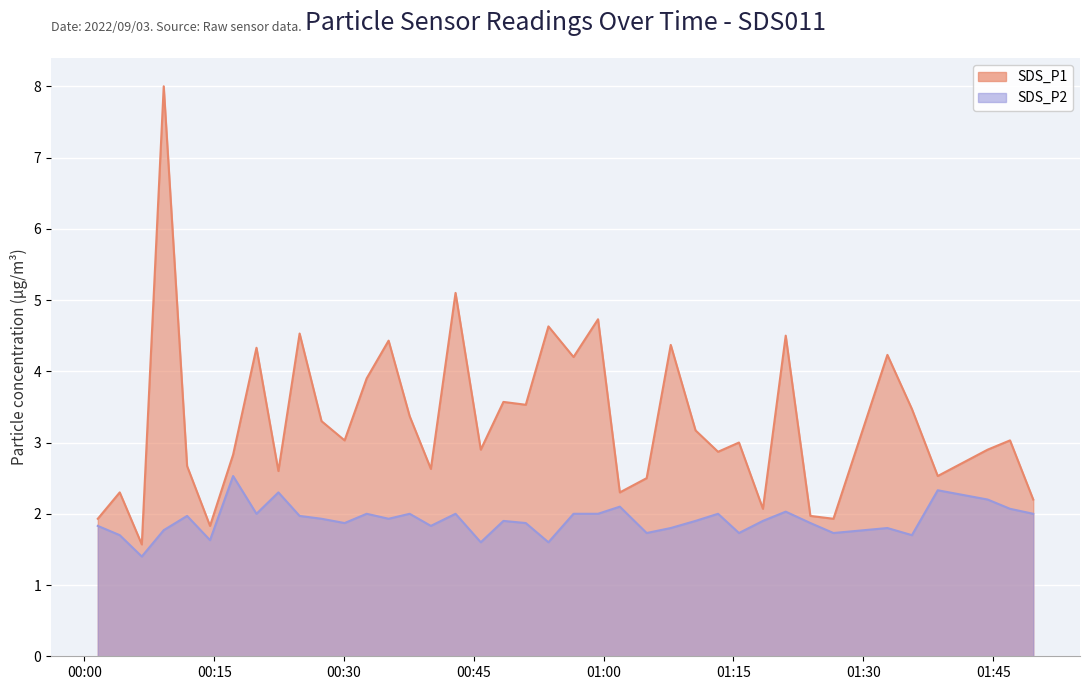

What is the difference between the highest and lowest values at 2022/09/03 01:15:38?

1.3